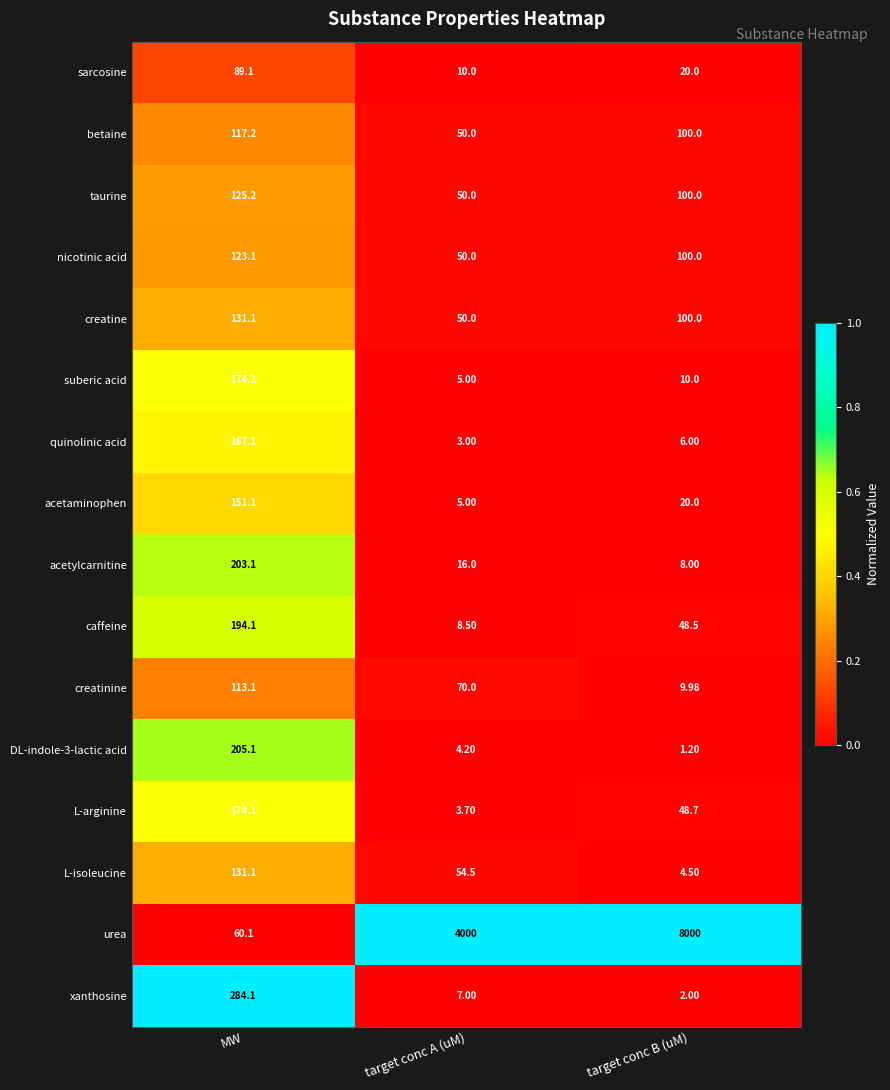

At which category is the sum across all series the highest?

target conc B (uM)